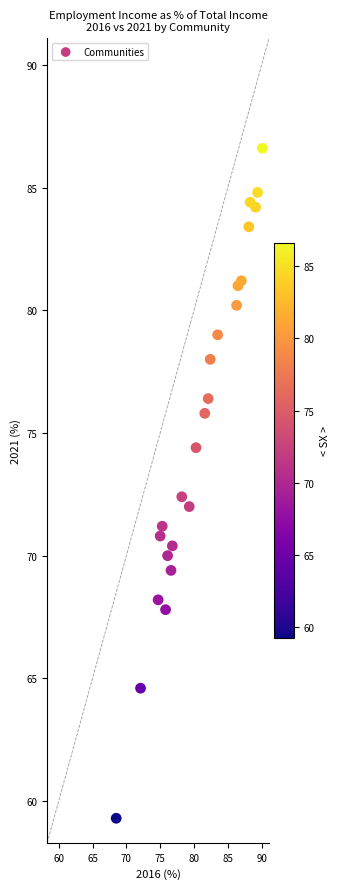

What is the range of Y values (max minus min)?

27.3